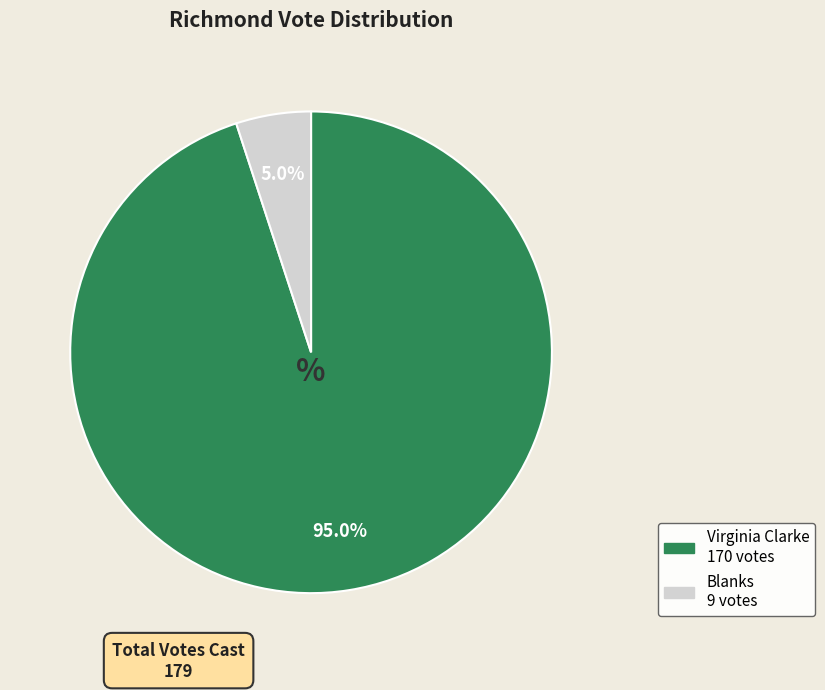

True or false: Virginia Clarke accounts for 82% of the total.

False